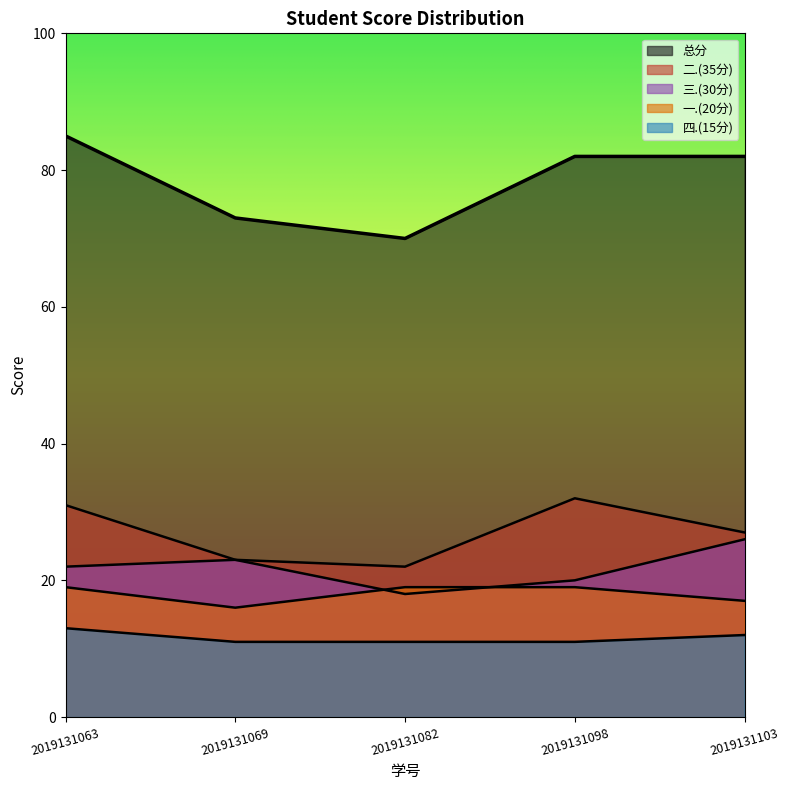

True or false: 三.(30分) and 四.(15分) intersect in this chart.

False